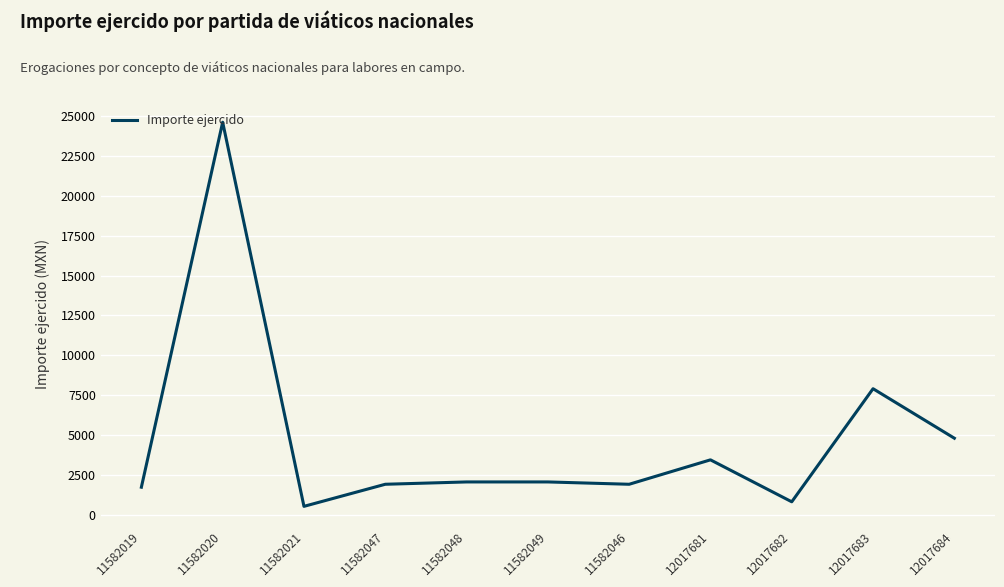

The chart shows a value of 3434.4 at 12017681. True or false?

True